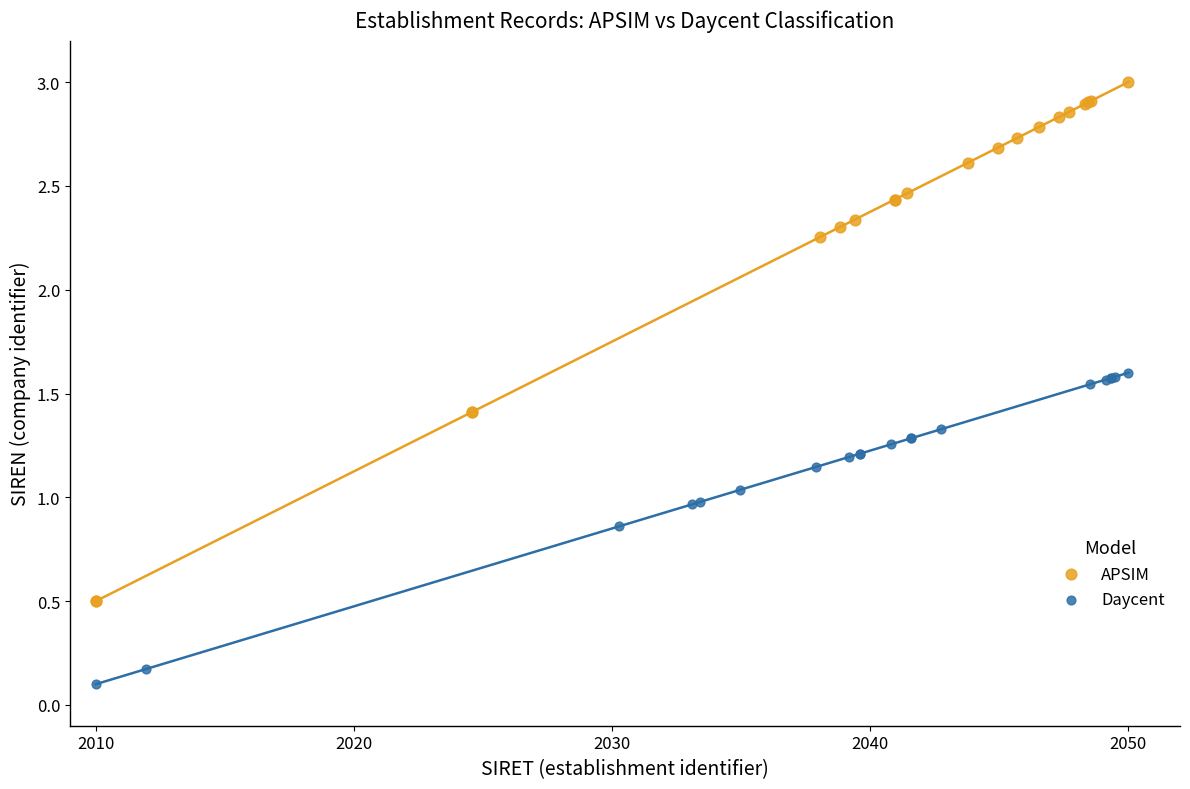

Which series contains the lowest Y value?

Daycent